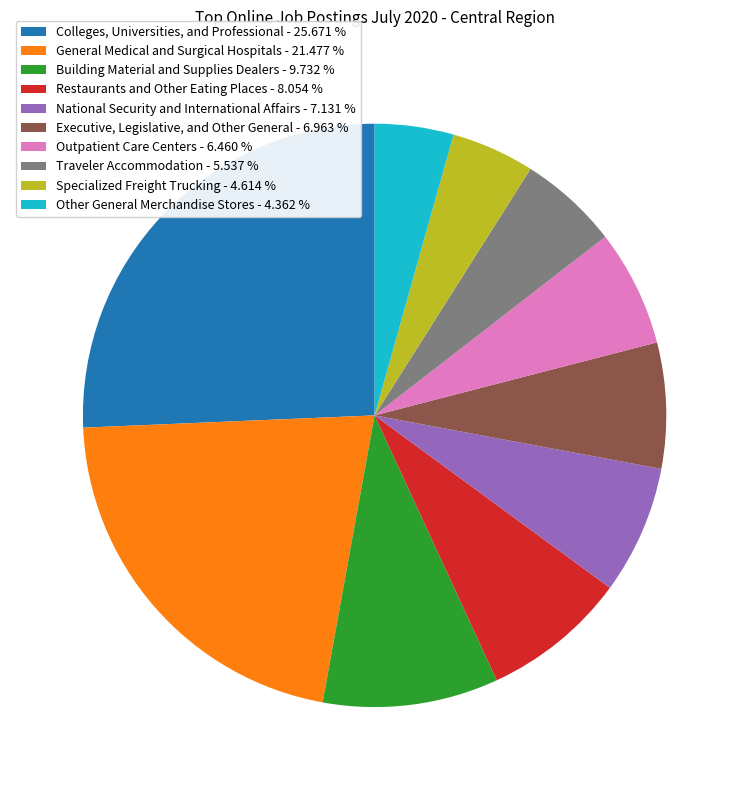

Is the sum of Other General Merchandise Stores and Building Material and Supplies Dealers greater than half?

No